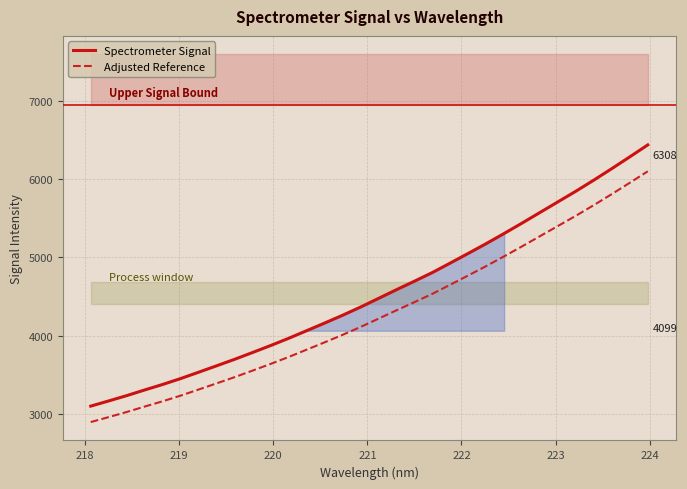

True or false: Adjusted Reference and Spectrometer Signal cross at least once.

False